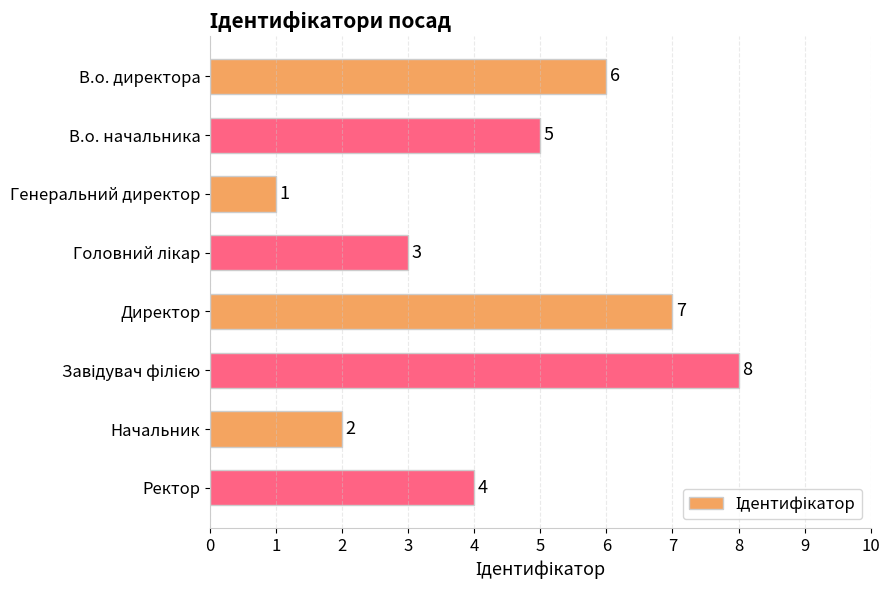

Is it true that the value at Генеральний директор is 0?

False